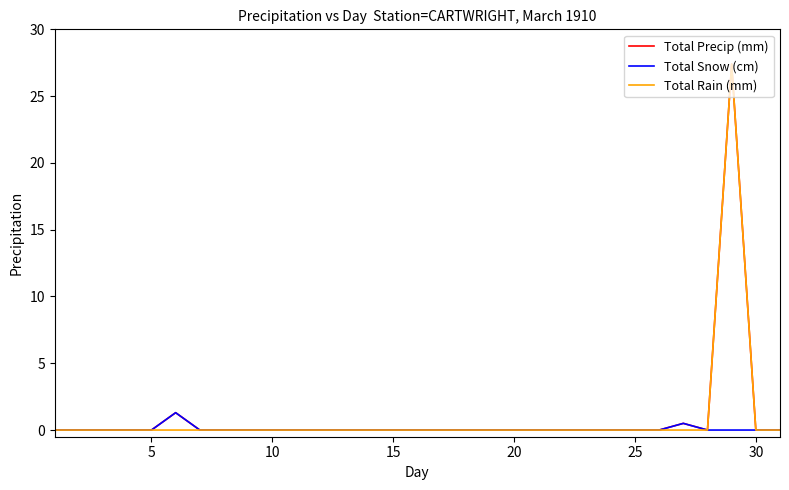

Reading right to left, extract all data points from this chart.

Total Precip (mm): 0.0	0.0	27.4	0.0	0.5	0.0	0.0	0.0	0.0	0.0	0.0	0.0	0.0	0.0	0.0	0.0	0.0	0.0	0.0	0.0	0.0	0.0	0.0	0.0	0.0	1.3	0.0	0.0	0.0	0.0	0.0
Total Snow (cm): 0.0	0.0	0.0	0.0	0.5	0.0	0.0	0.0	0.0	0.0	0.0	0.0	0.0	0.0	0.0	0.0	0.0	0.0	0.0	0.0	0.0	0.0	0.0	0.0	0.0	1.3	0.0	0.0	0.0	0.0	0.0
Total Rain (mm): 0.0	0.0	27.4	0.0	0.0	0.0	0.0	0.0	0.0	0.0	0.0	0.0	0.0	0.0	0.0	0.0	0.0	0.0	0.0	0.0	0.0	0.0	0.0	0.0	0.0	0.0	0.0	0.0	0.0	0.0	0.0